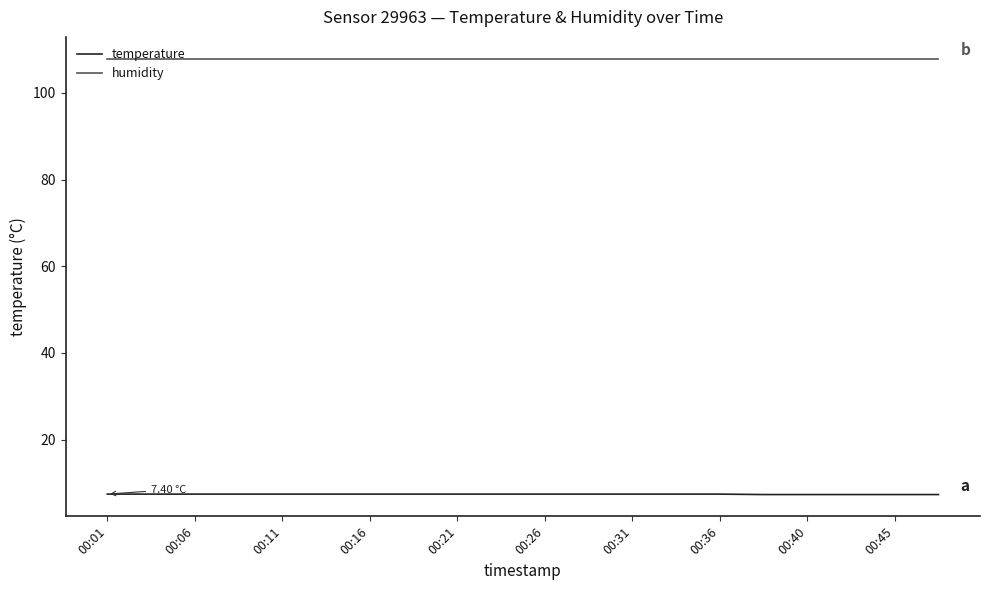

True or false: temperature and humidity intersect in this chart.

False